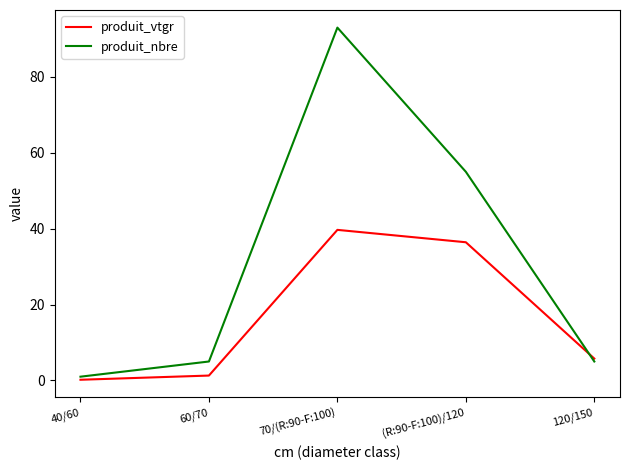

What is the total value across all series at 120/150?

10.8